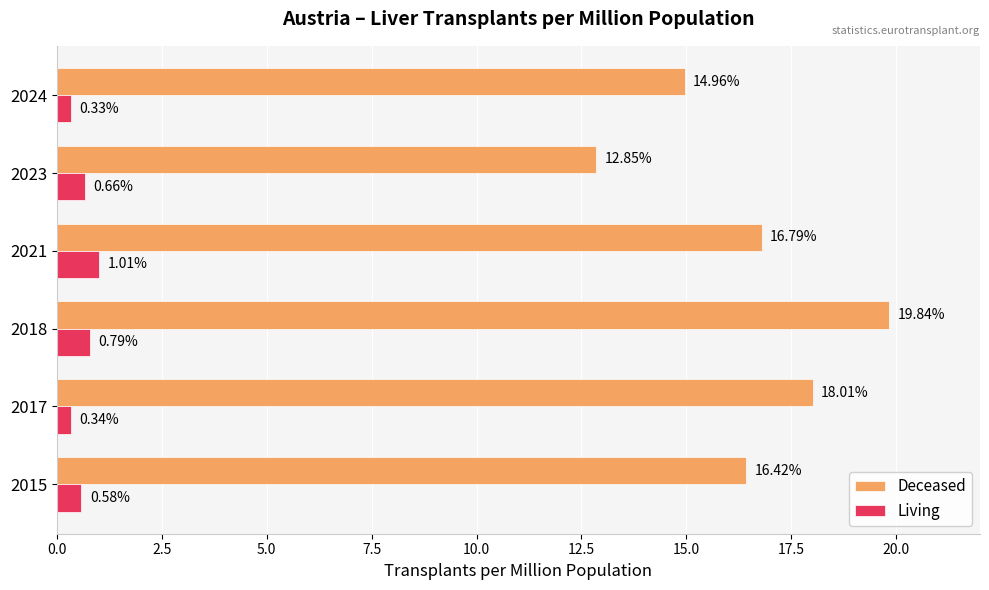

Which series has the largest total across all categories?

Deceased